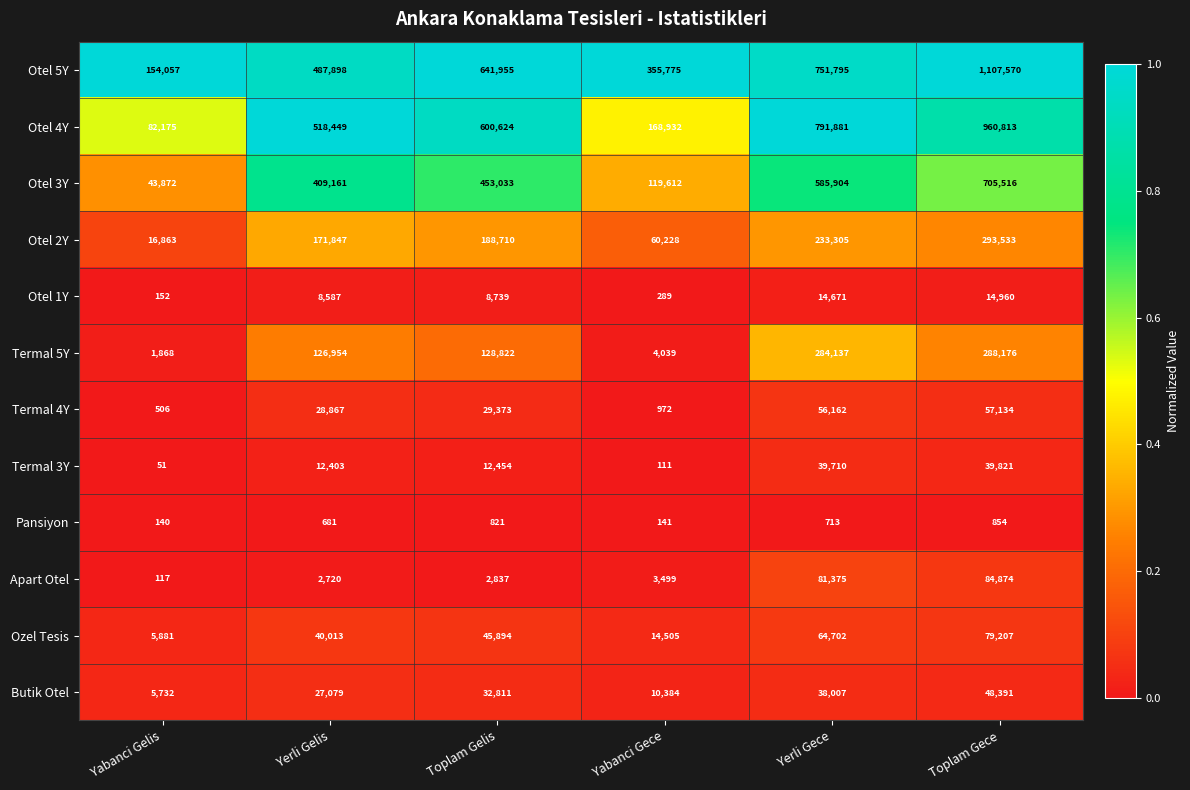

The Otel 3Y series shows 43872 at Yabanci Gelis. True or false?

True